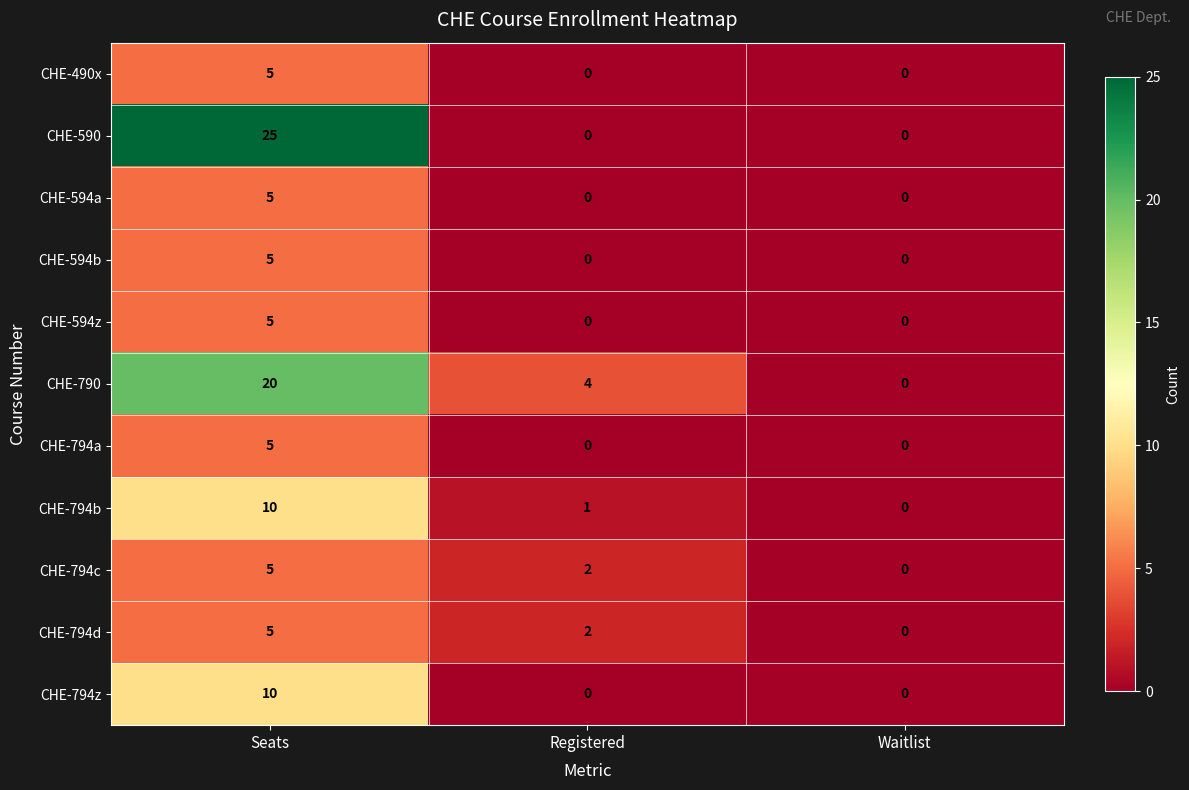

At which label does CHE-594z reach its peak?

Seats